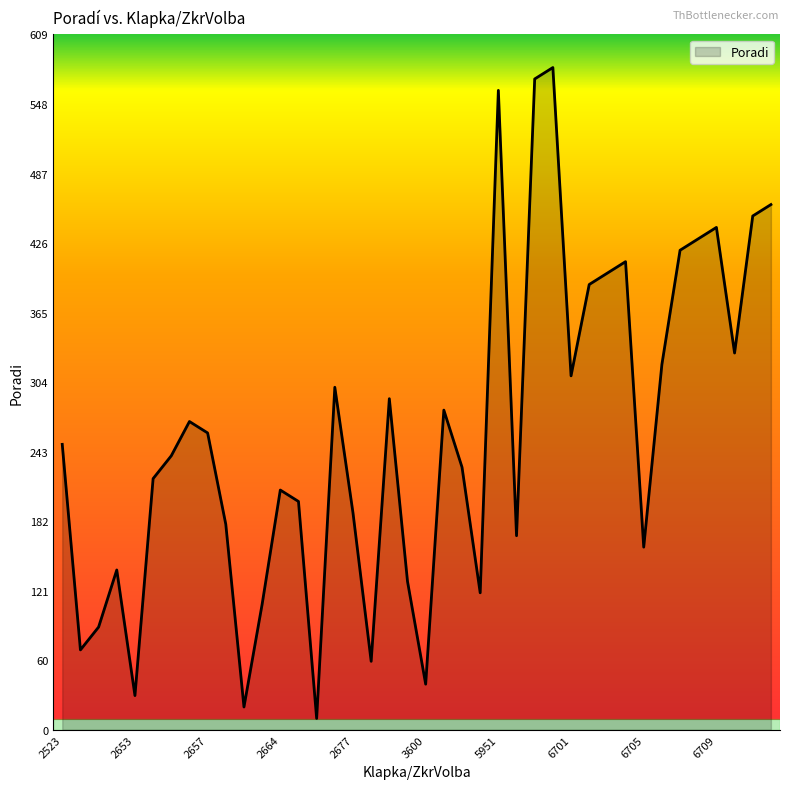

What is the maximum value shown in the chart?

580